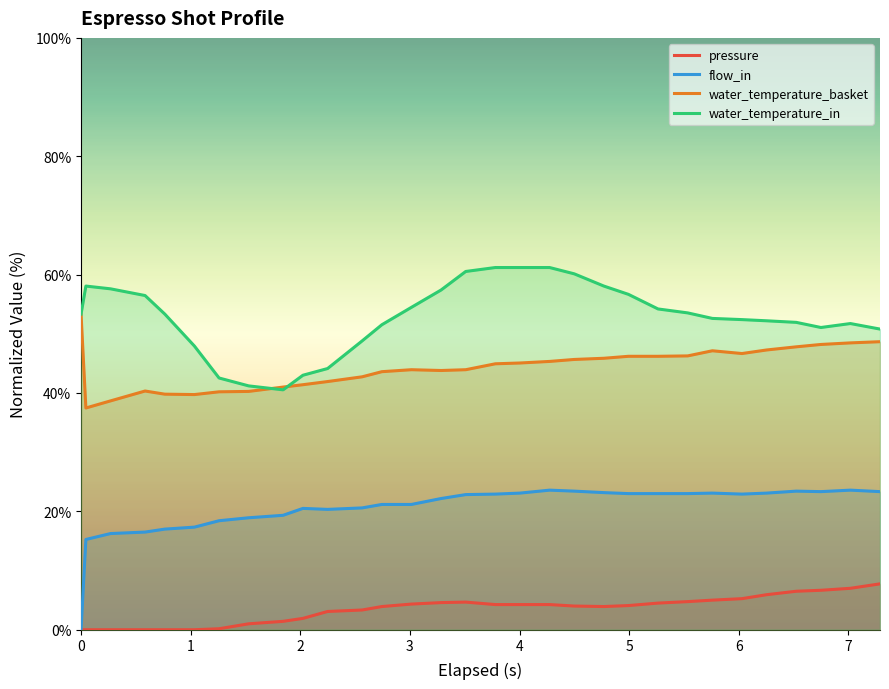

True or false: water_temperature_in and flow_in cross at least once.

False